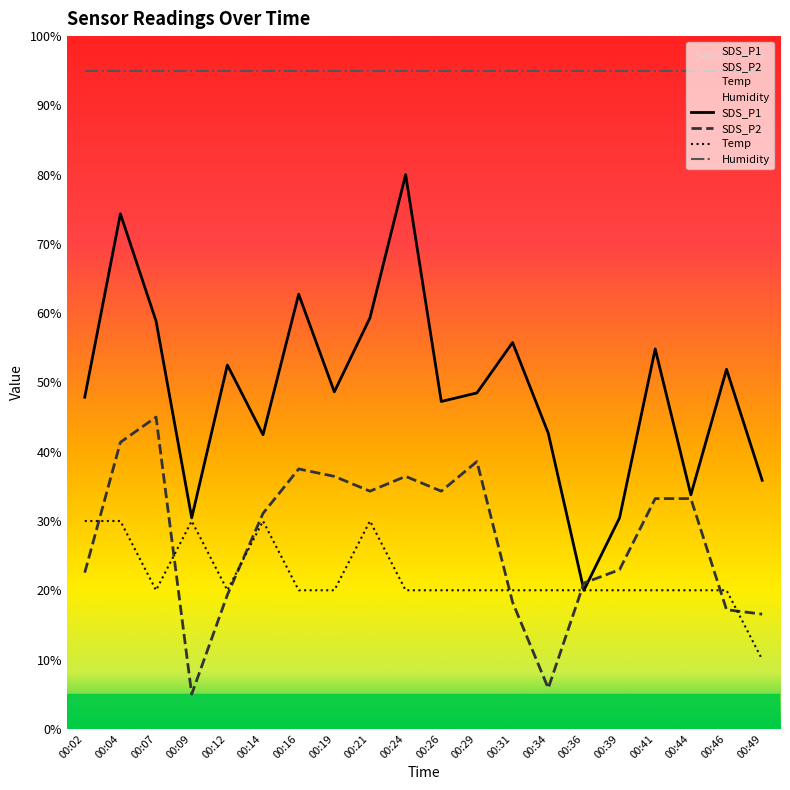

Is the value of Temp at 00:14 greater than the value of Humidity at 00:29?

No